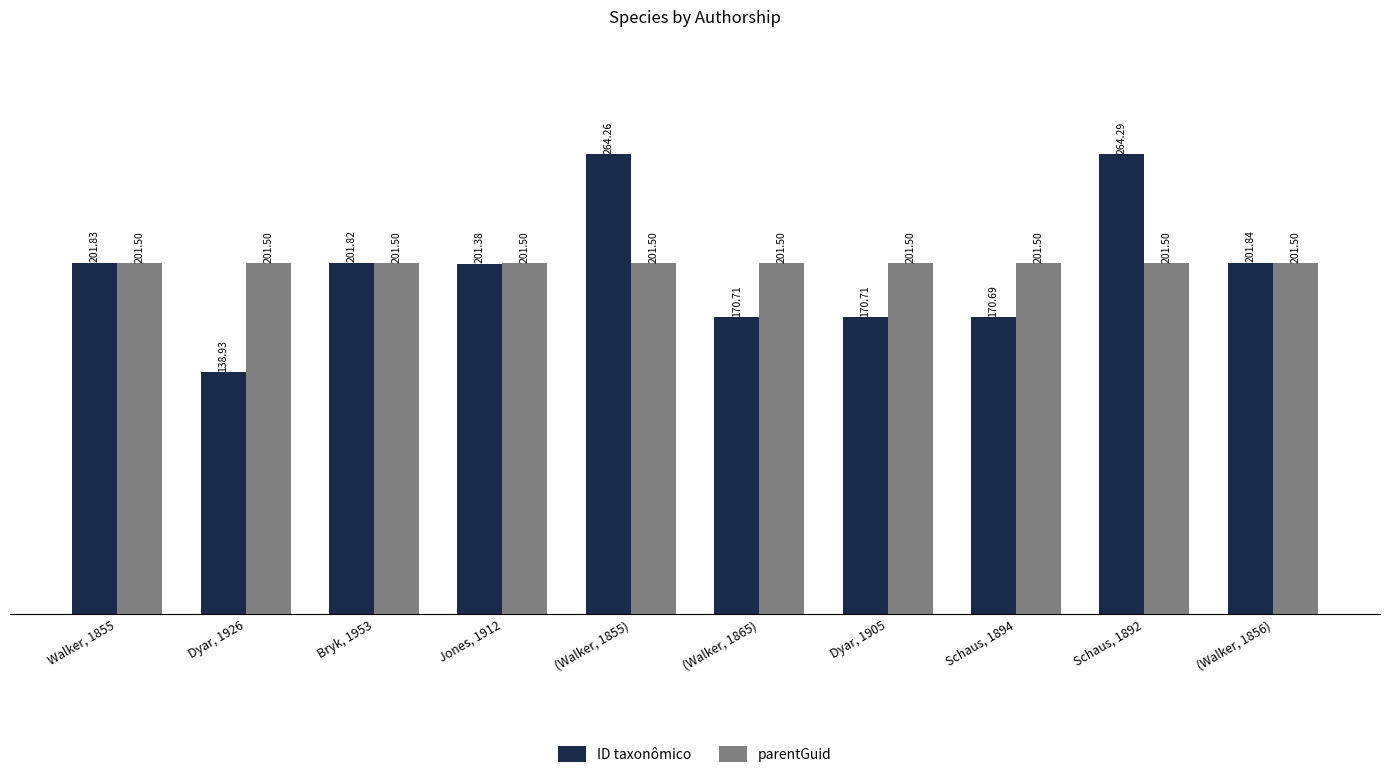

What is the sum of the parentGuid values at Schaus, 1892 and Dyar, 1905?

403.0